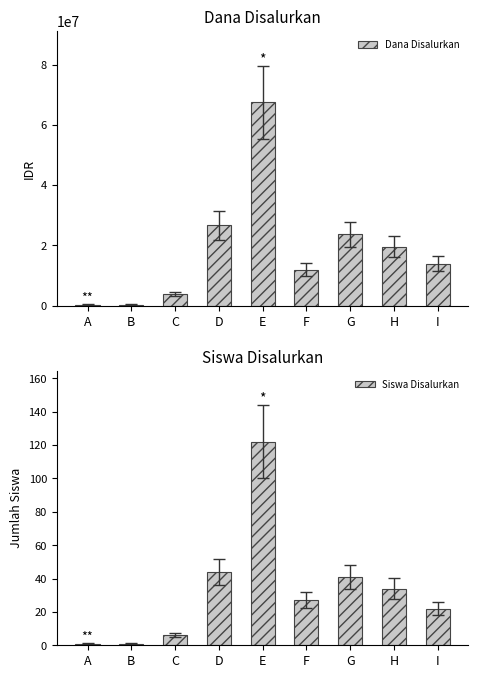

What is the value of the Siswa Disalurkan bar at the 5th from the left?

122